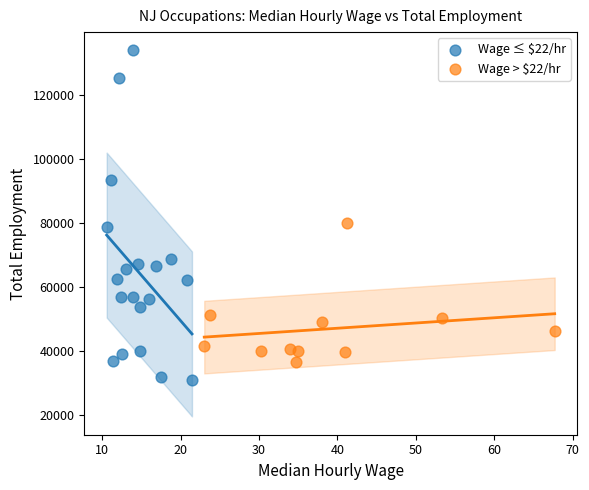

Which series has the largest Y range (max minus min)?

Wage ≤ $22/hr